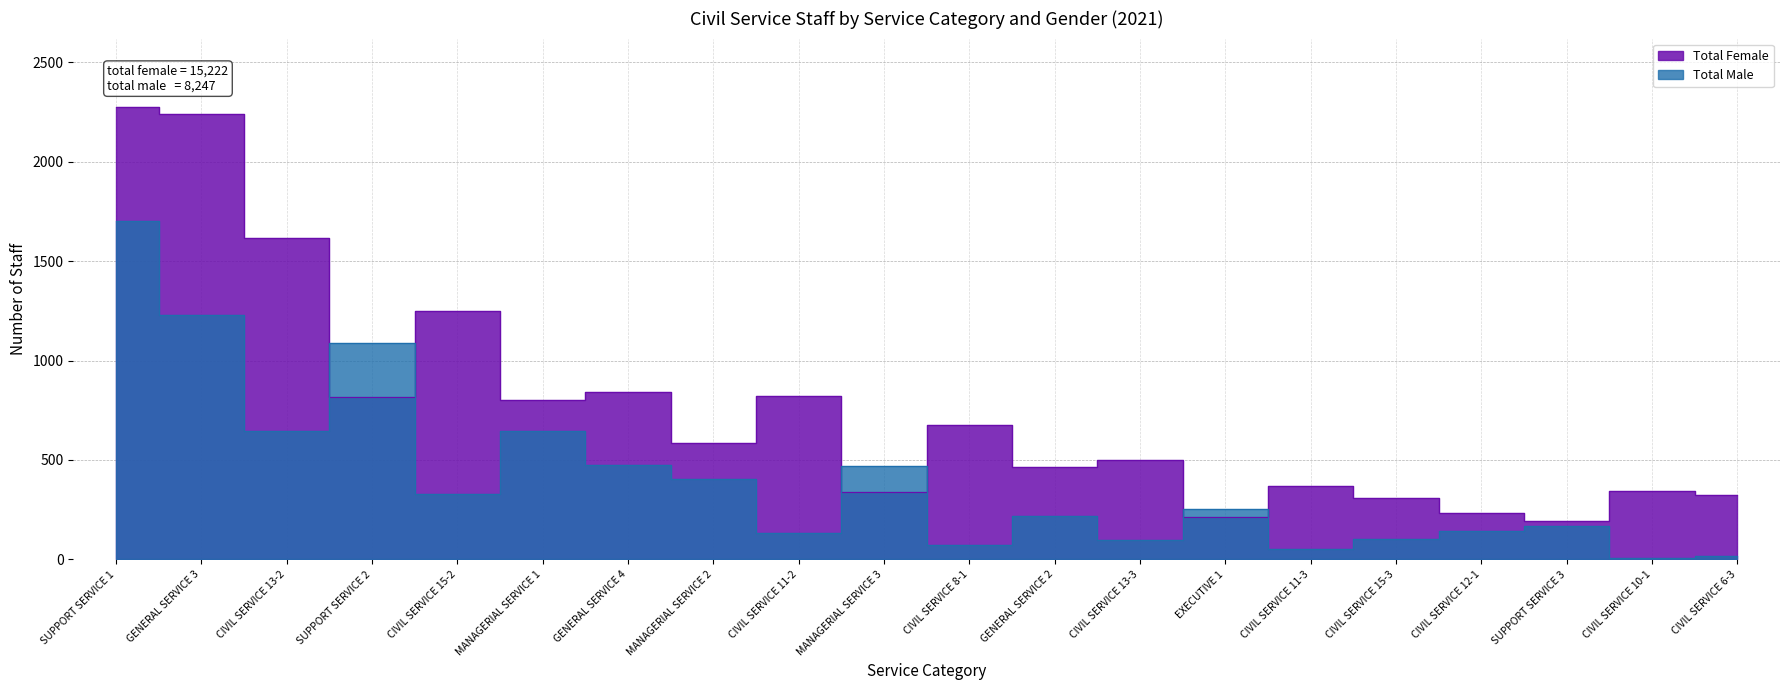

What is the spread (max minus min) of values at GENERAL SERVICE 2?

251